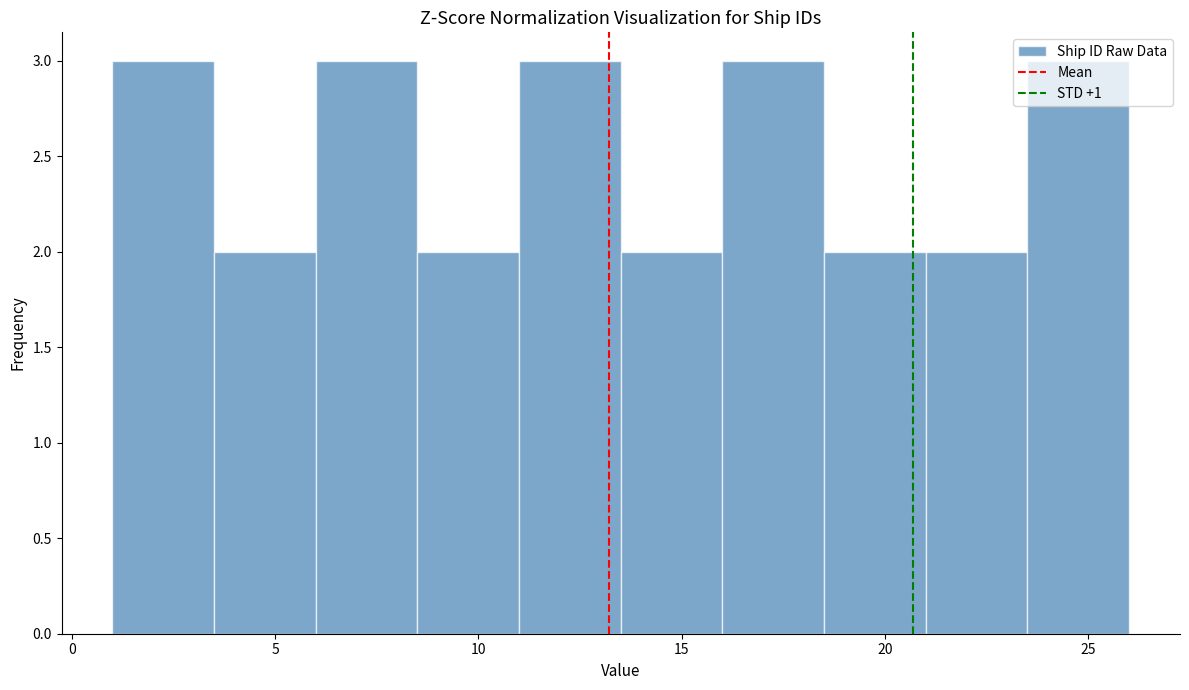

Reading left to right, transcribe this chart: for each bar, give the range it covers on the x-axis and its height. The values are not printed on the chart, so give them approximately, as read against the axis.

1.0 to 3.5: 3
3.5 to 6.0: 2
6.0 to 8.5: 3
8.5 to 11.0: 2
11.0 to 13.5: 3
13.5 to 16.0: 2
16.0 to 18.5: 3
18.5 to 21.0: 2
21.0 to 23.5: 2
23.5 to 26.0: 3